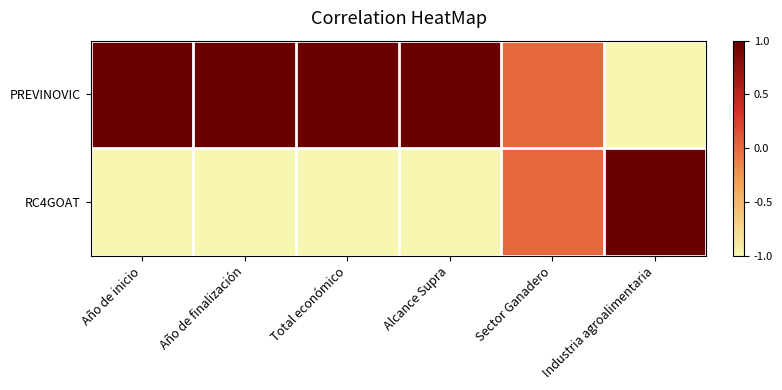

Rank the series at Año de inicio from highest to lowest value.

PREVINOVIC, RC4GOAT